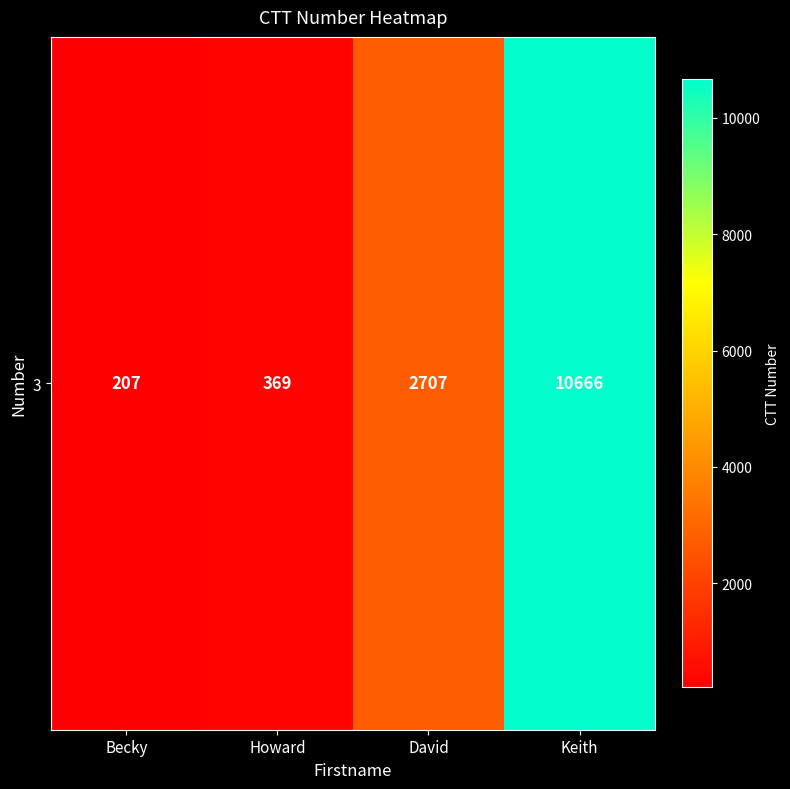

Reading left to right, transcribe all the data shown in this chart.

207	369	2707	10666